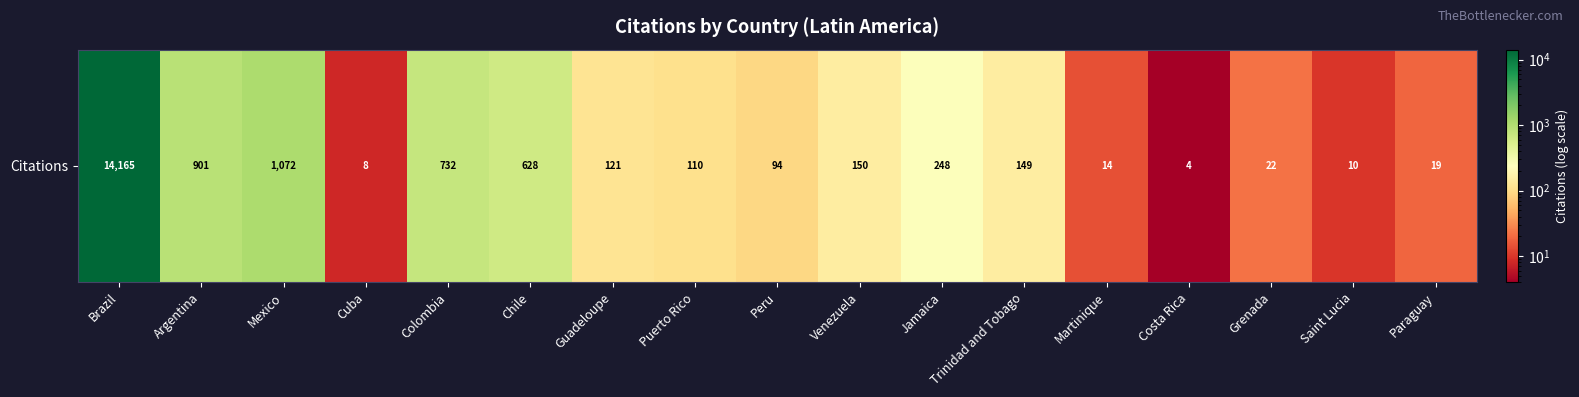

Which label corresponds to the largest value in the chart?

Brazil